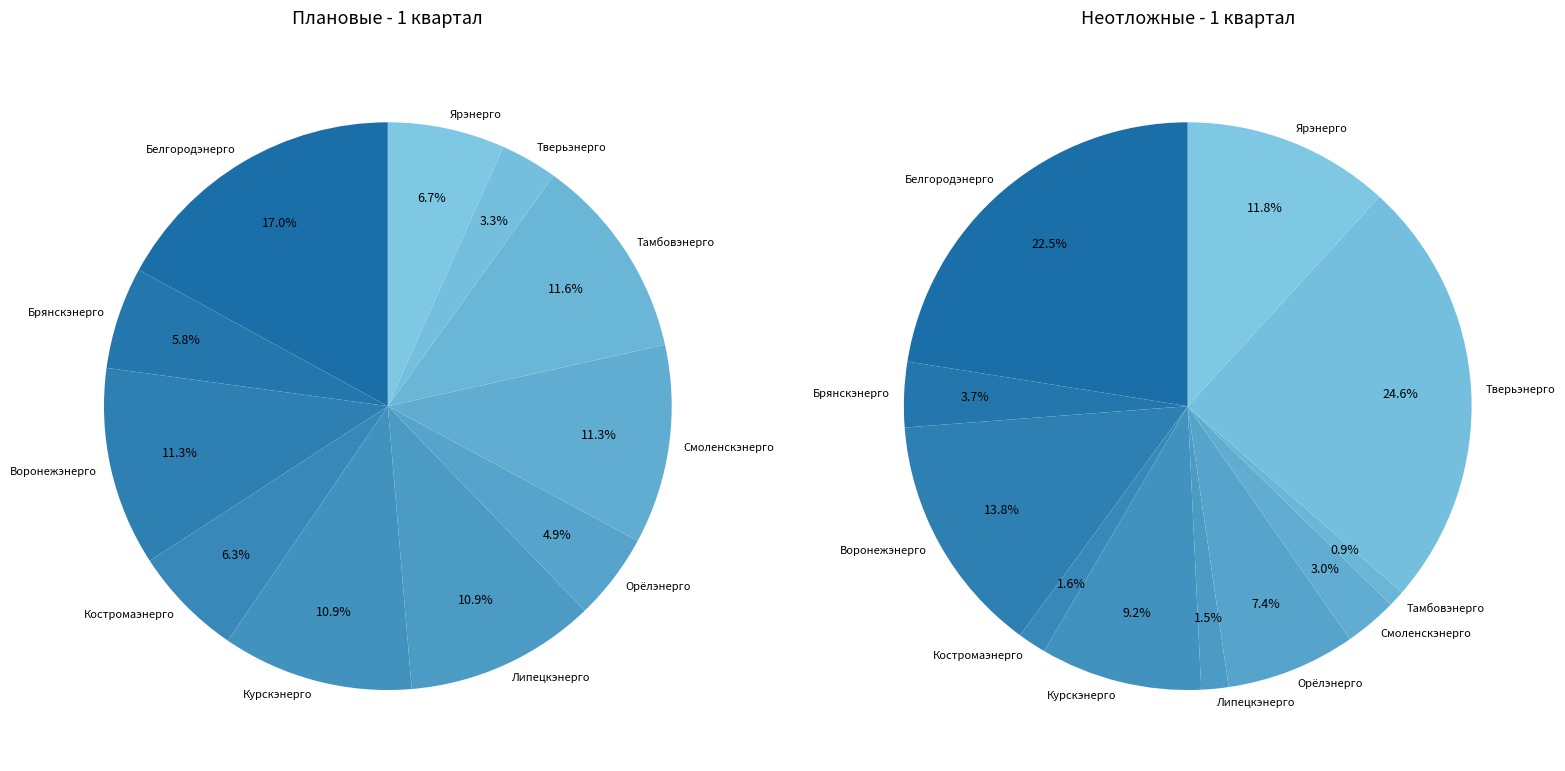

To the nearest percent, what is the difference between the Брянскэнерго and Воронежэнерго slice percentages?

10%